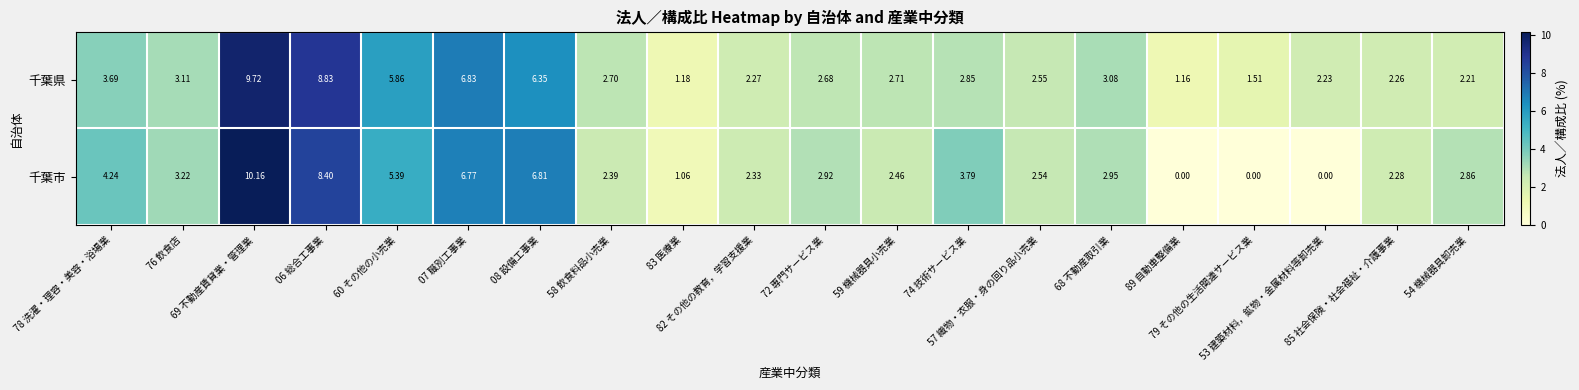

Rank the series by their maximum value, from highest to lowest.

千葉市, 千葉県